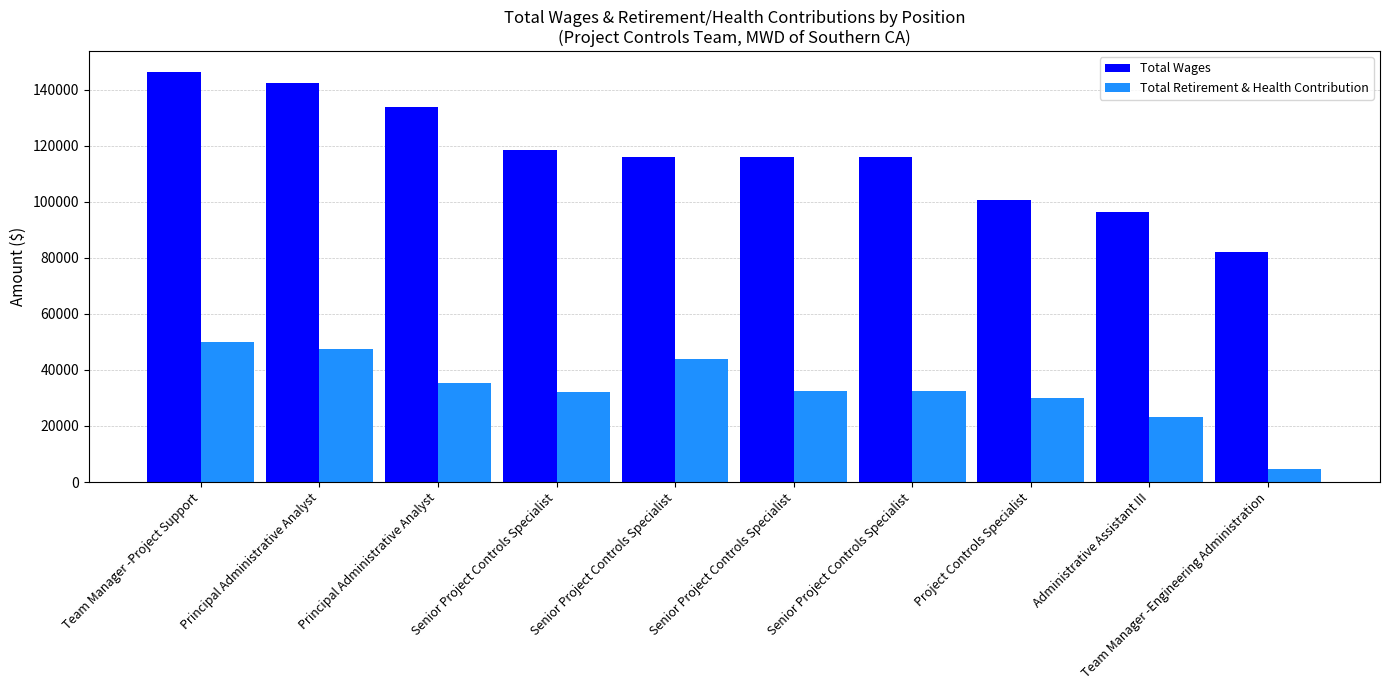

True or false: Total Wages has a value of 112663 at Team Manager -Engineering Administration.

False